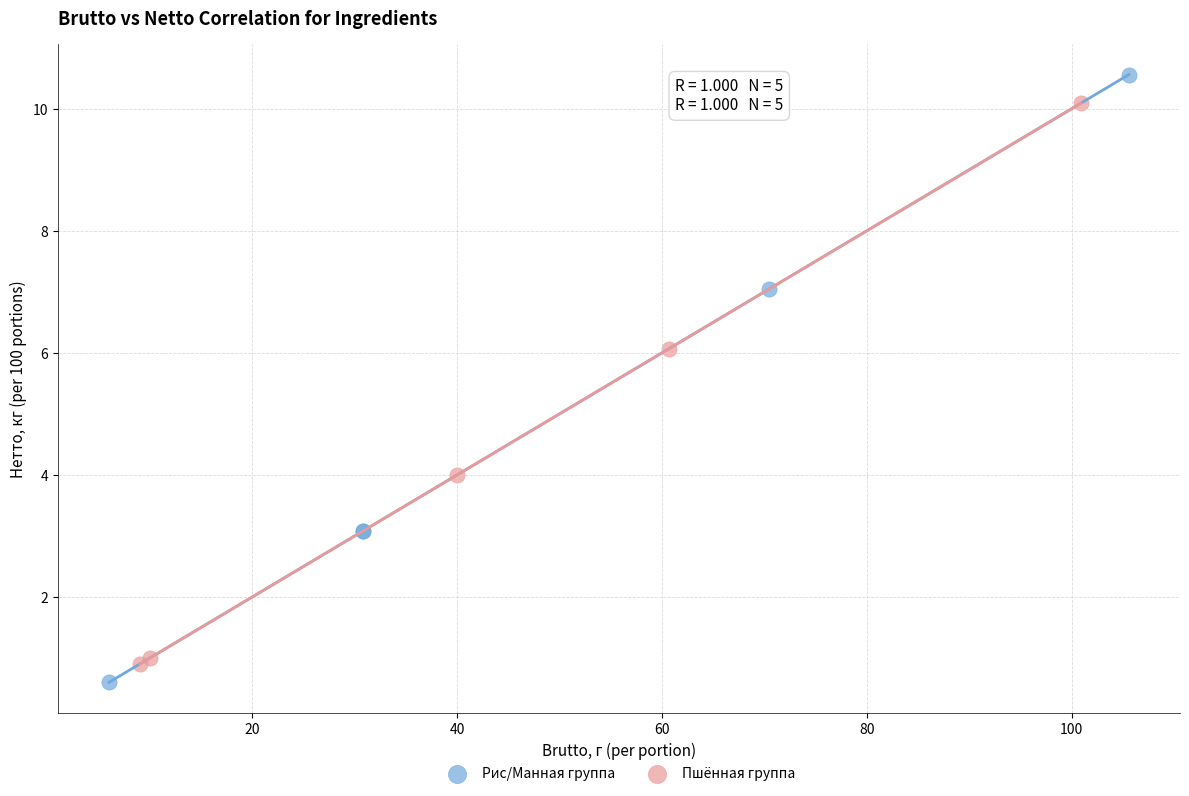

Which series contains the highest Y value?

Рис/Манная группа